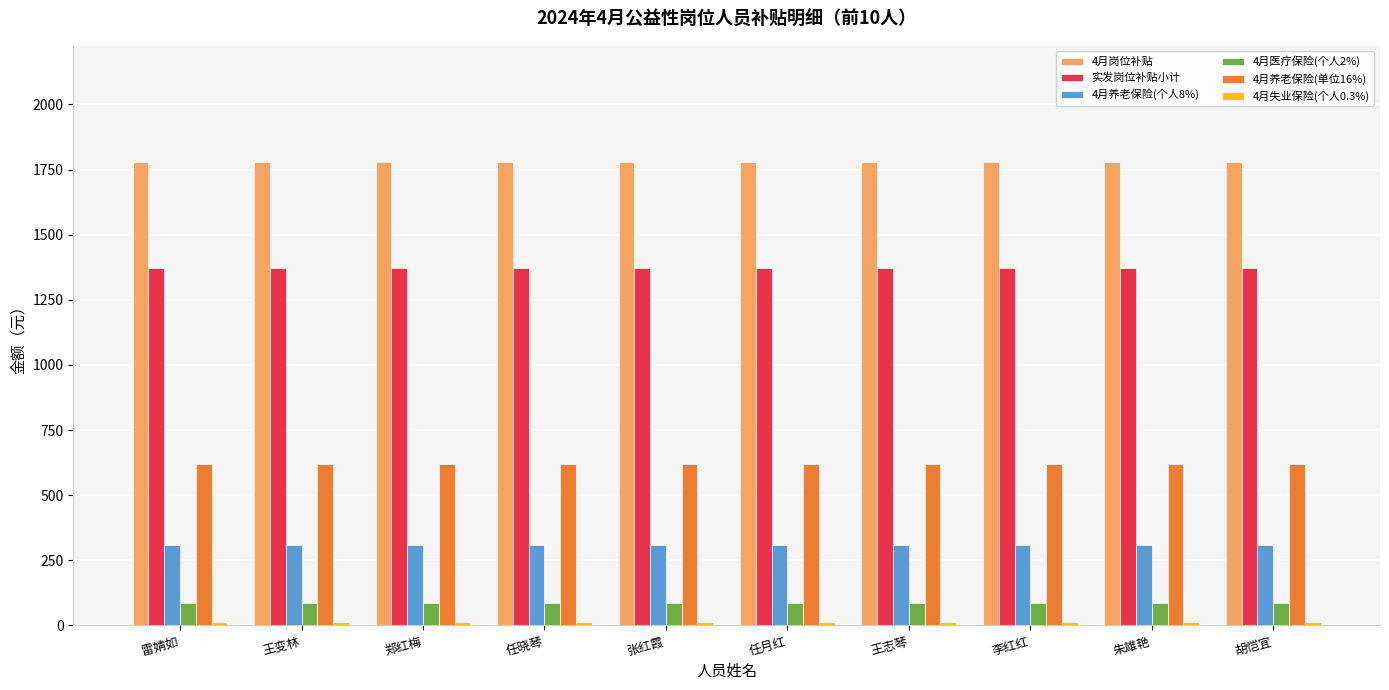

What is the lowest value of the 实发岗位补贴小计 series?

1372.4